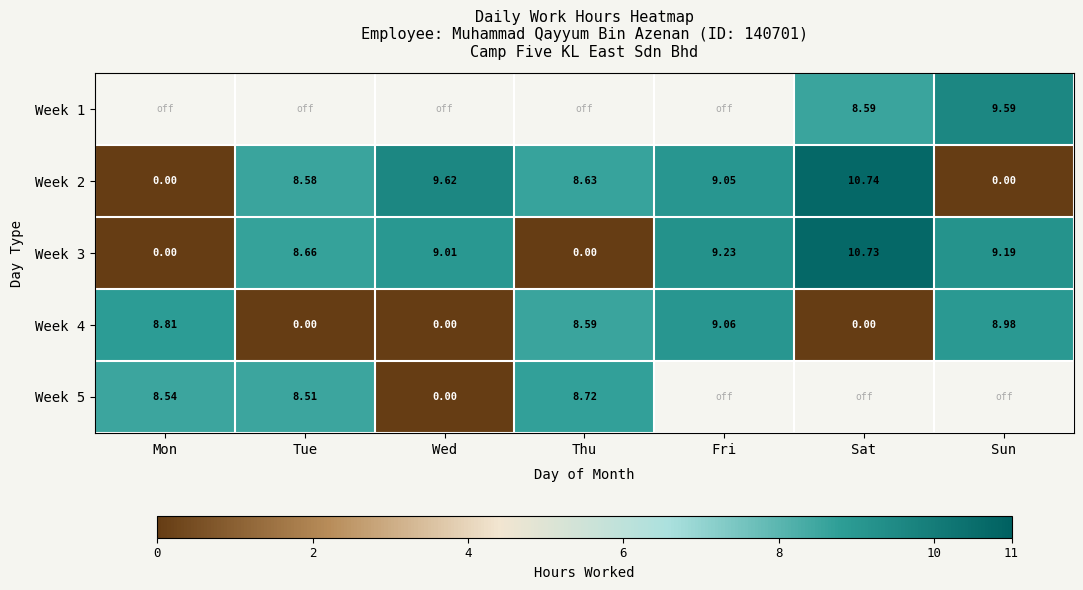

Between Fri and Wed, which is larger?

Wed